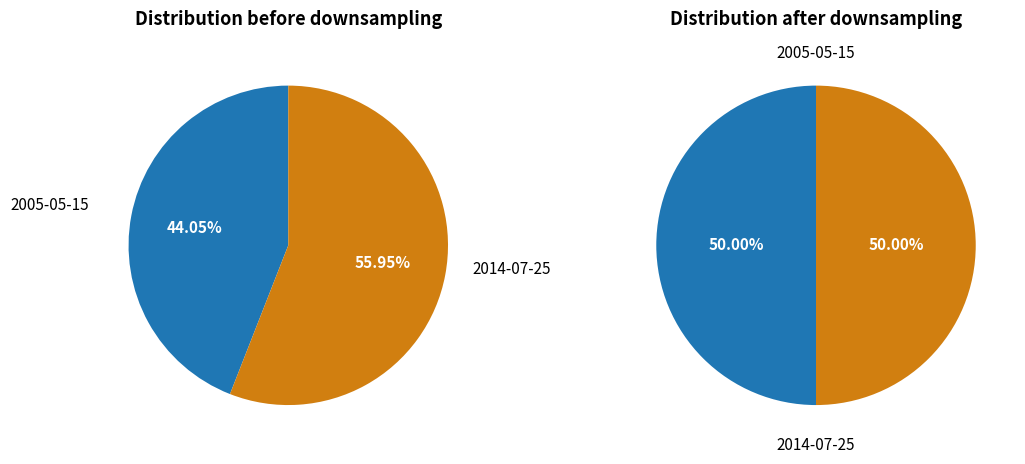

How many slices are in this pie chart?

2